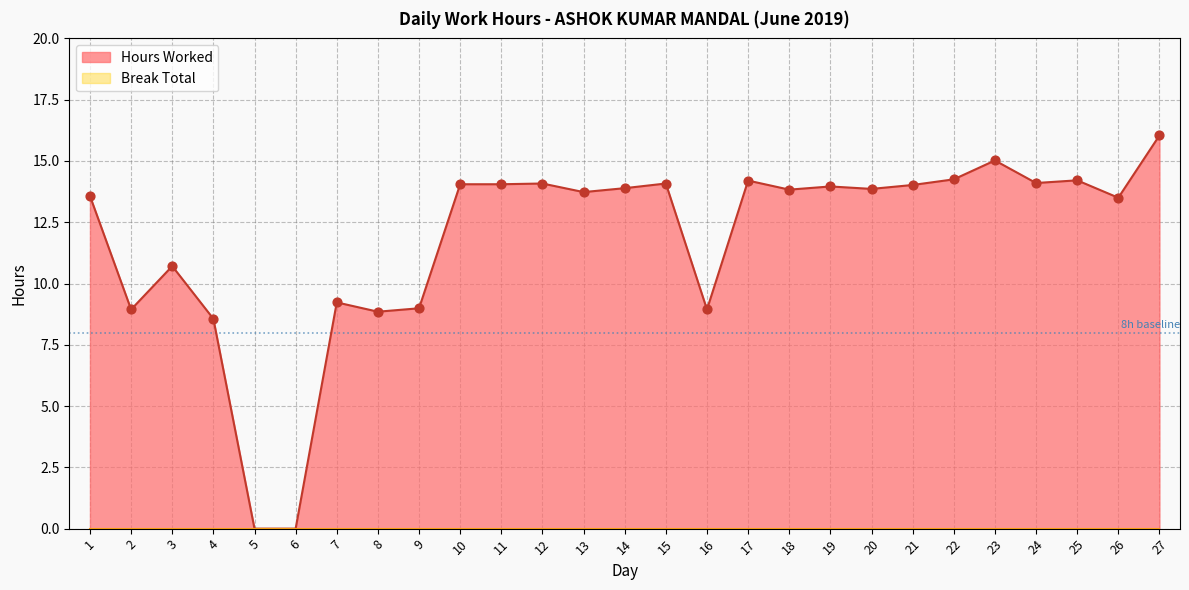

What is the ratio of the value at 24 to the value at 9?

1.6